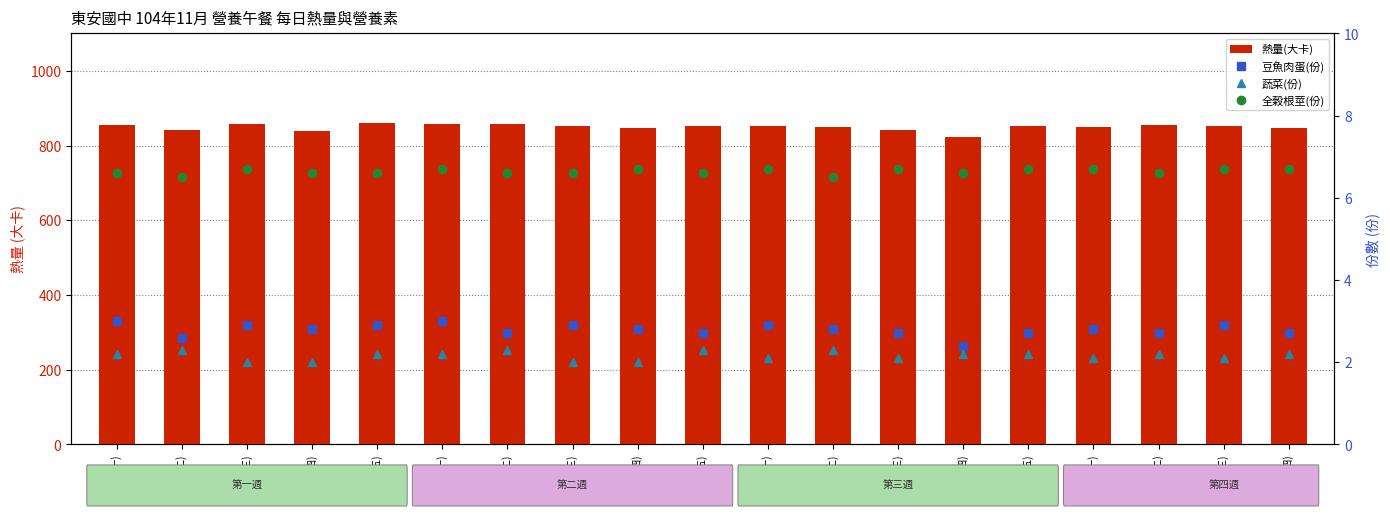

Does the chart contain any negative values?

No